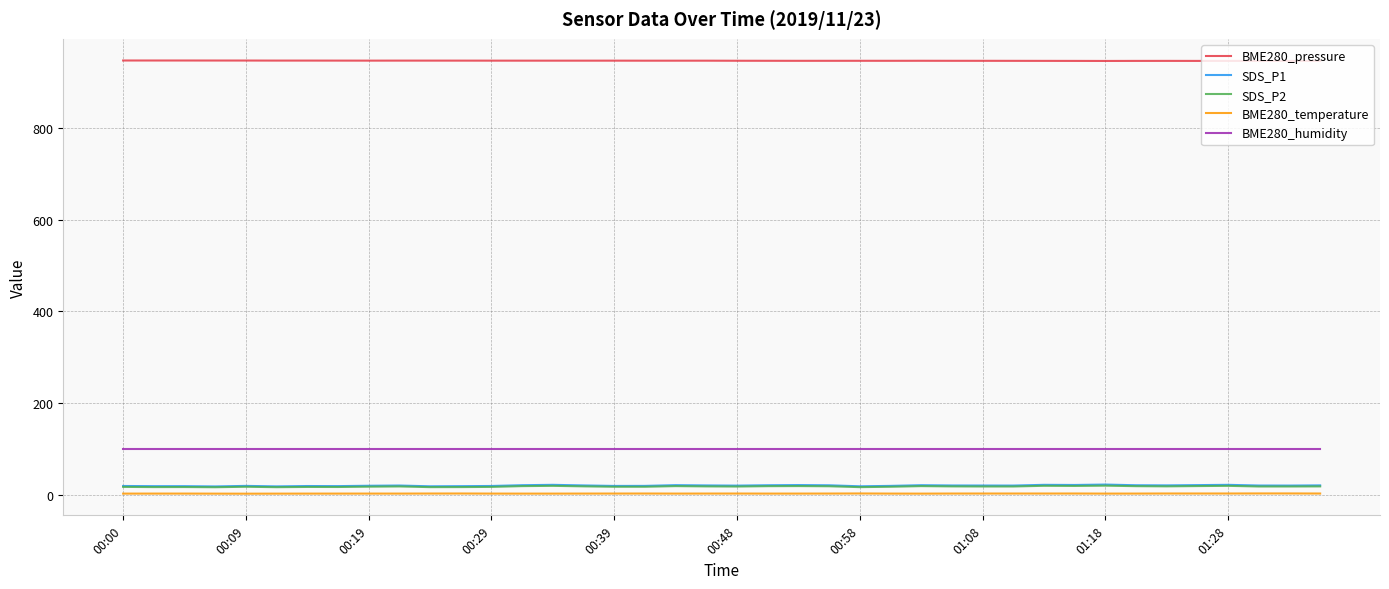

What is the highest value of the BME280_pressure series?

947.6